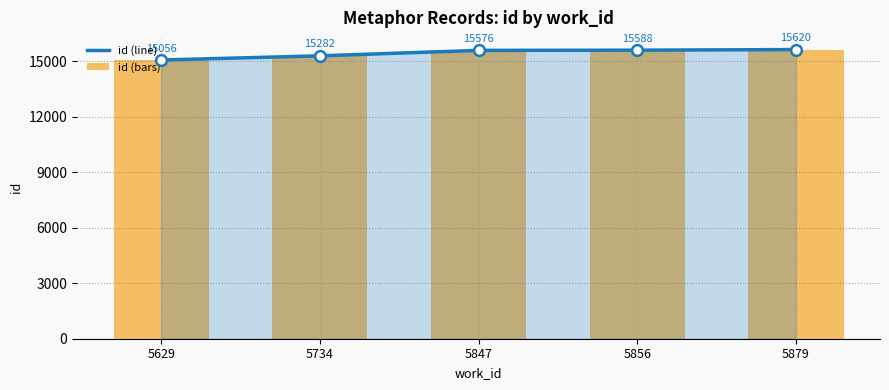

At which category is the sum across all series the highest?

5879